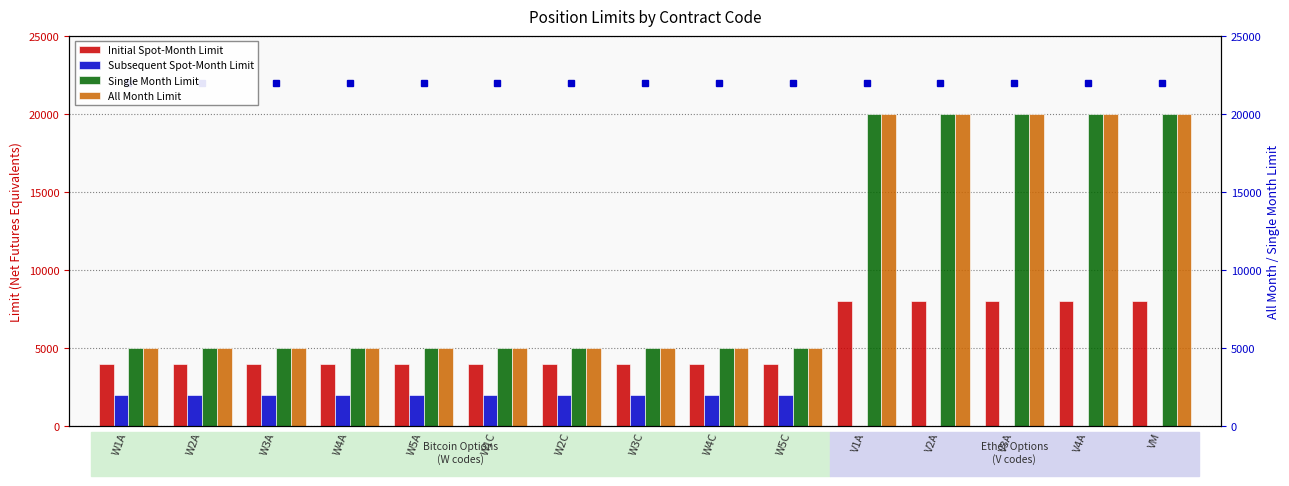

How many data points in Initial Spot-Month Limit are above 4000?

5